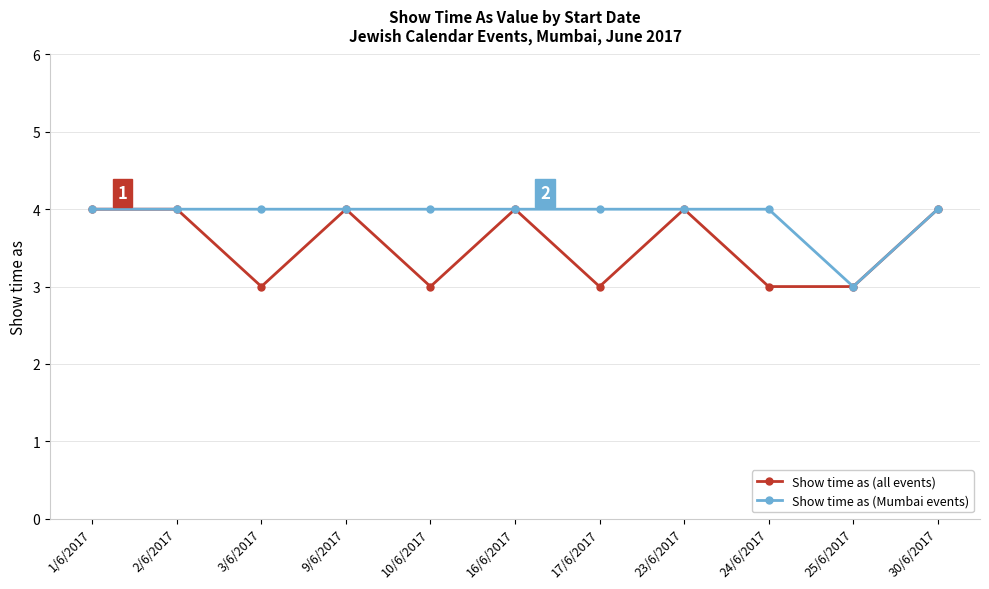

What is the sum of the Show time as (all events) values at 2/6/2017 and 30/6/2017?

8